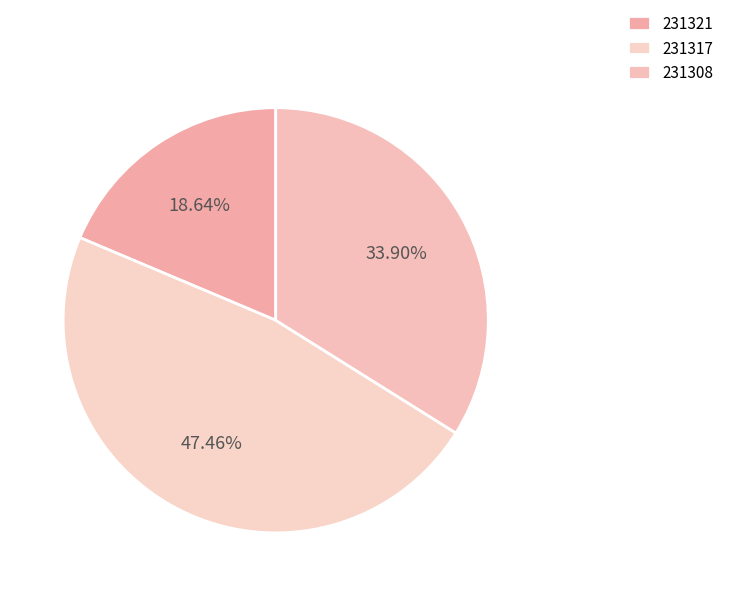

Which has a higher value, 231321 or 231308?

231308